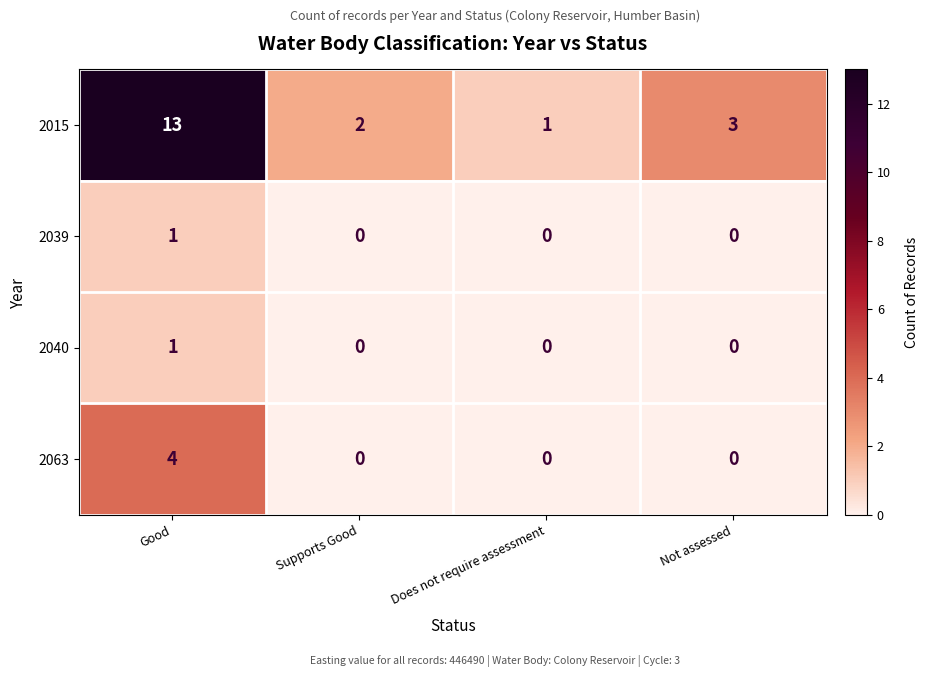

Is it true that 2040 equals 0 at Supports Good?

True